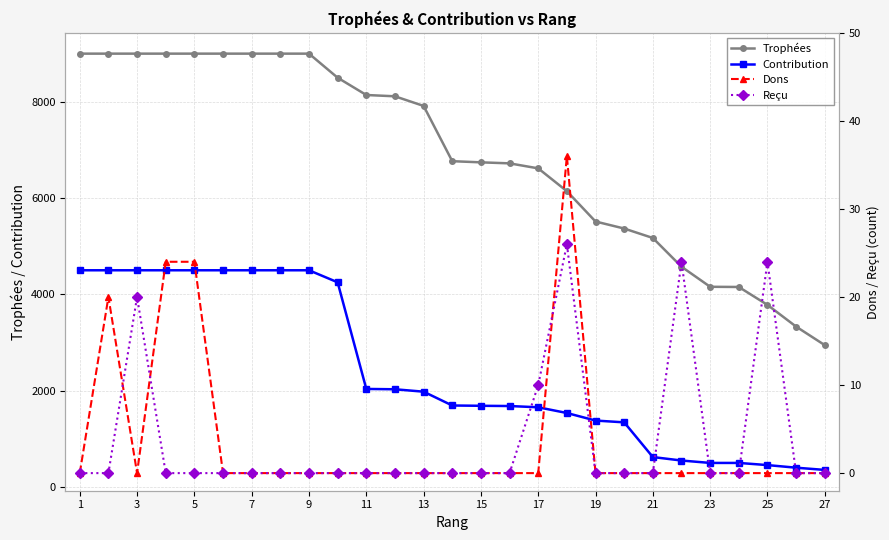

Rank the series by their maximum value, from lowest to highest.

Reçu, Dons, Contribution, Trophées